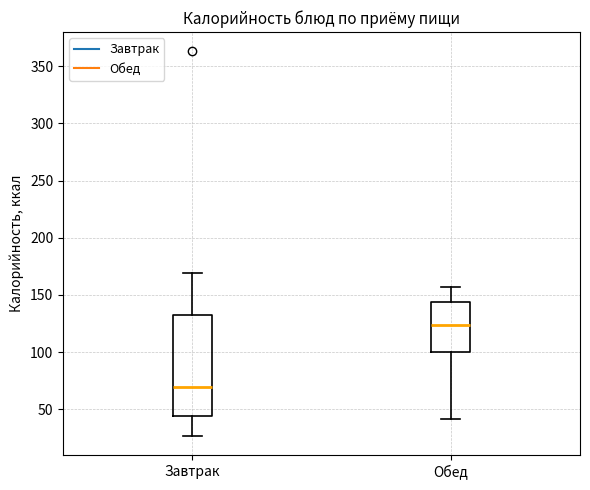

Which box's median line is the highest?

Обед